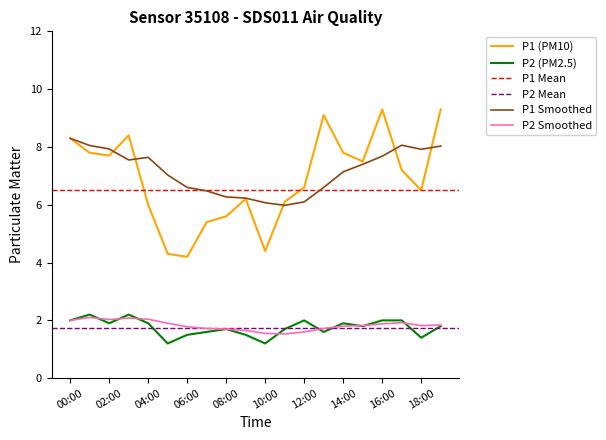

What is the difference between the second highest and minimum values in the P1 series?

5.1